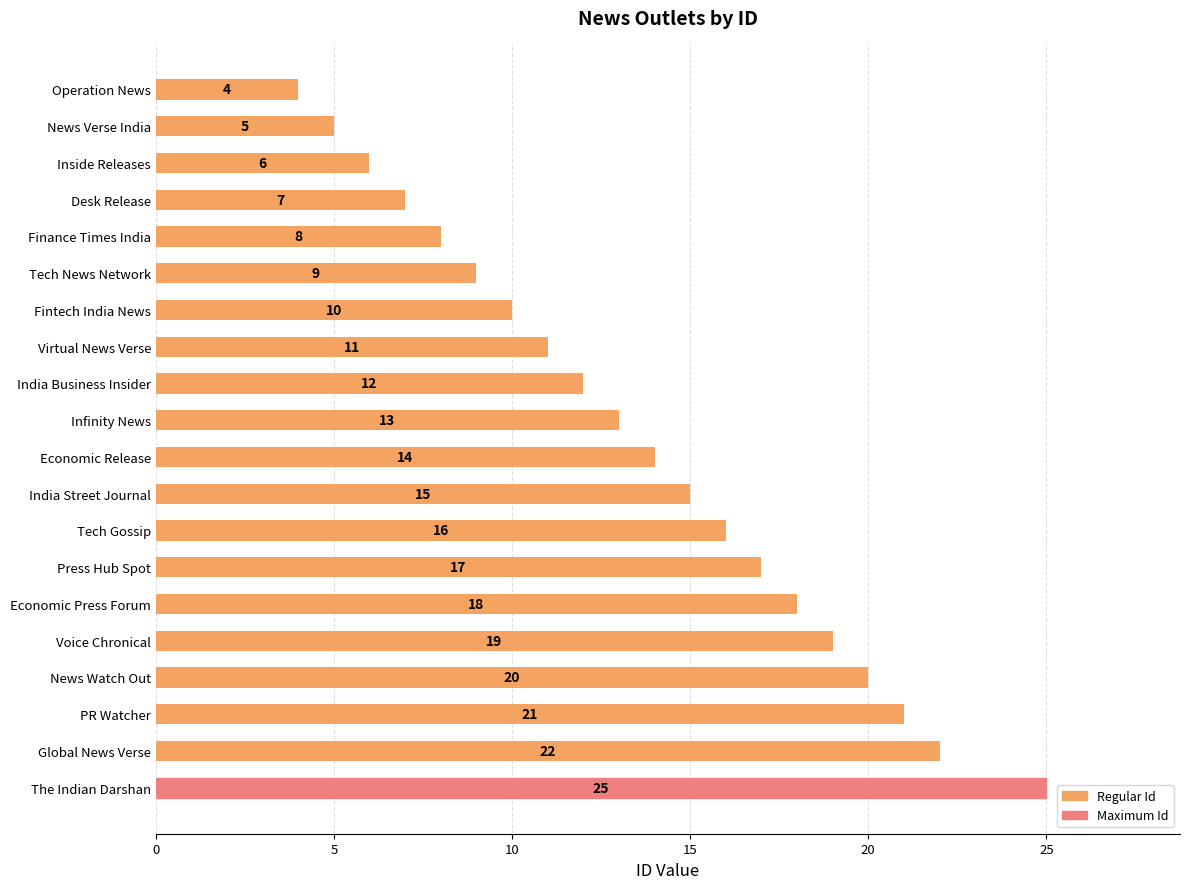

What is the difference between the values at India Business Insider and Inside Releases?

6